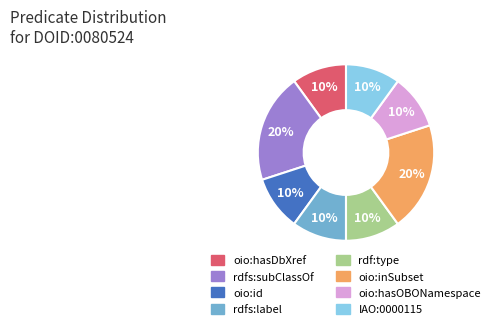

True or false: rdfs:label accounts for 21% of the total.

False